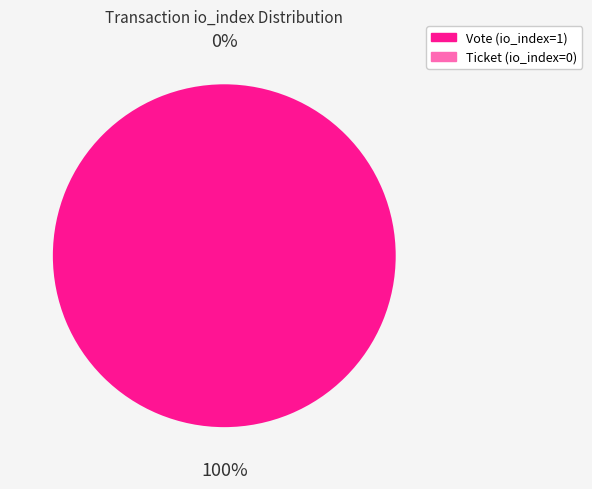

To the nearest percent, what is the difference between the Vote and Ticket slice percentages?

100%